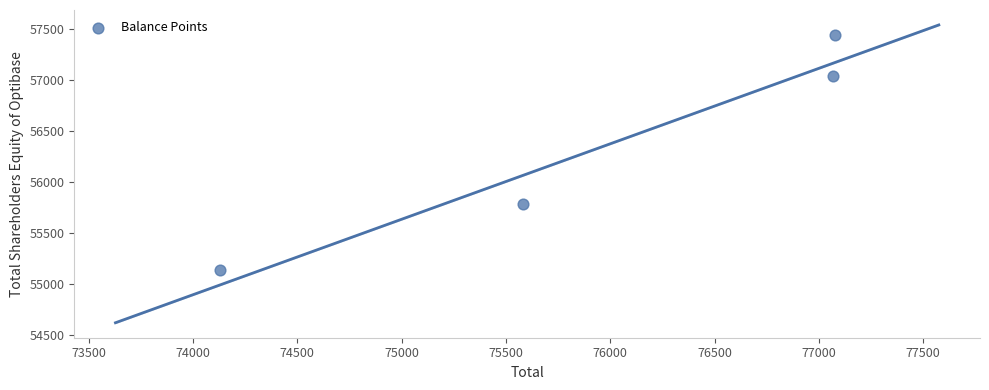

What Y value in the scatter plot is closest to 56286?

55784